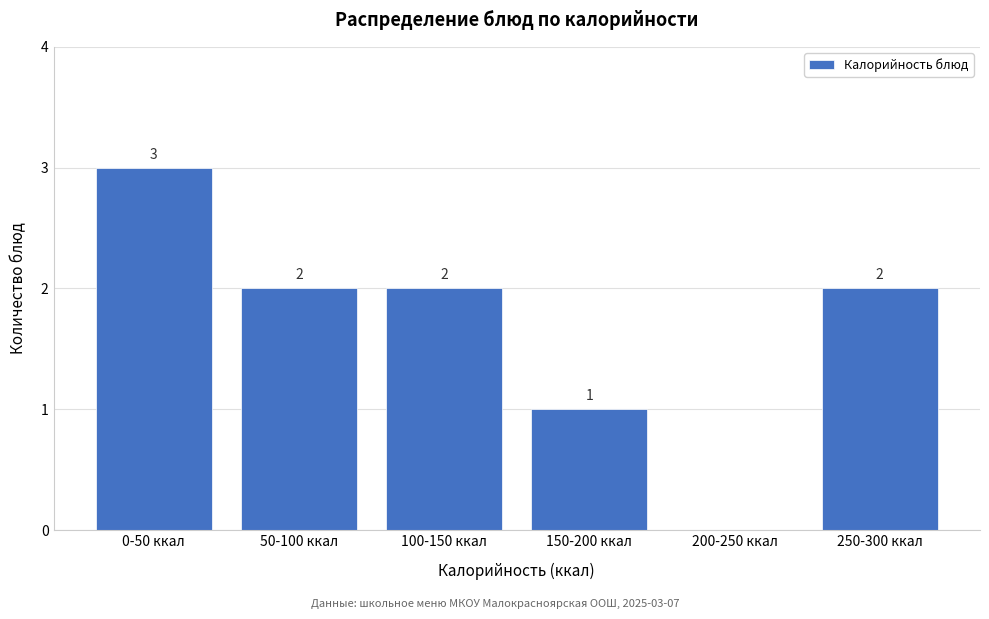

Reading right to left, transcribe all the data shown in this chart.

250-300 ккал=2	200-250 ккал=0	150-200 ккал=1	100-150 ккал=2	50-100 ккал=2	0-50 ккал=3